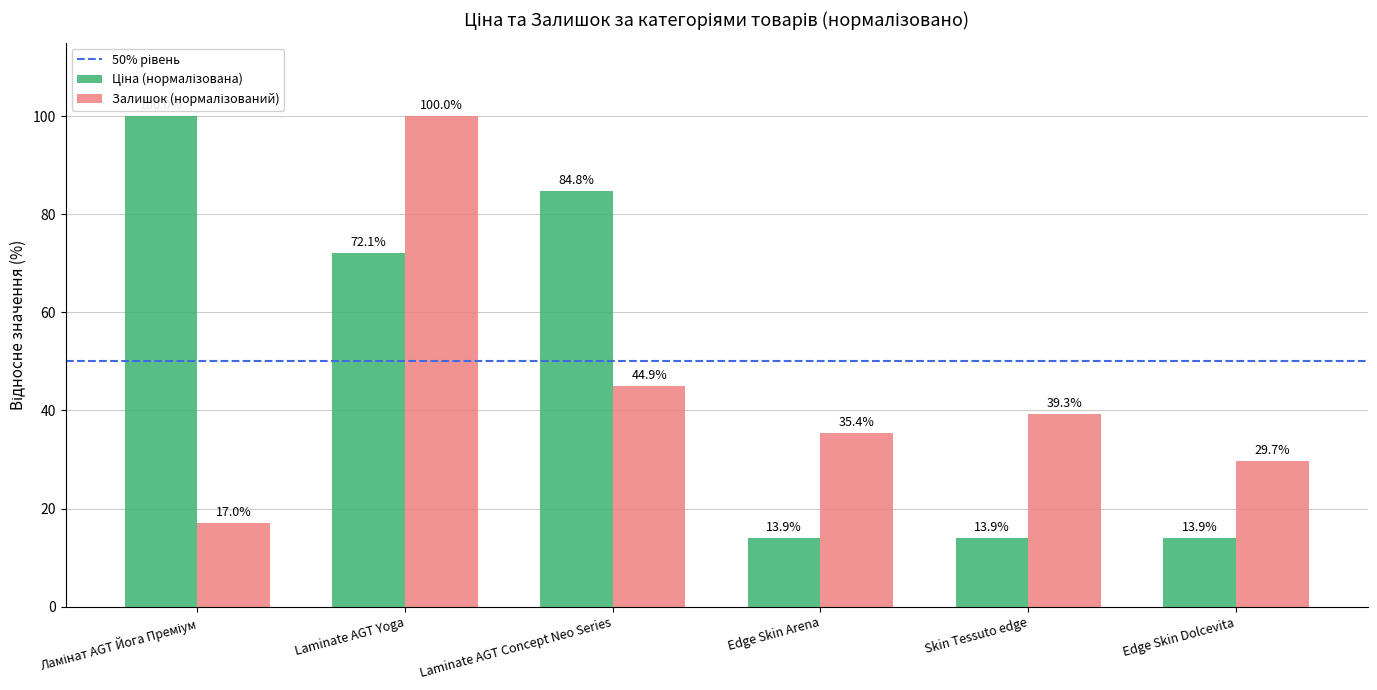

What is the maximum value shown in the chart?

100.0